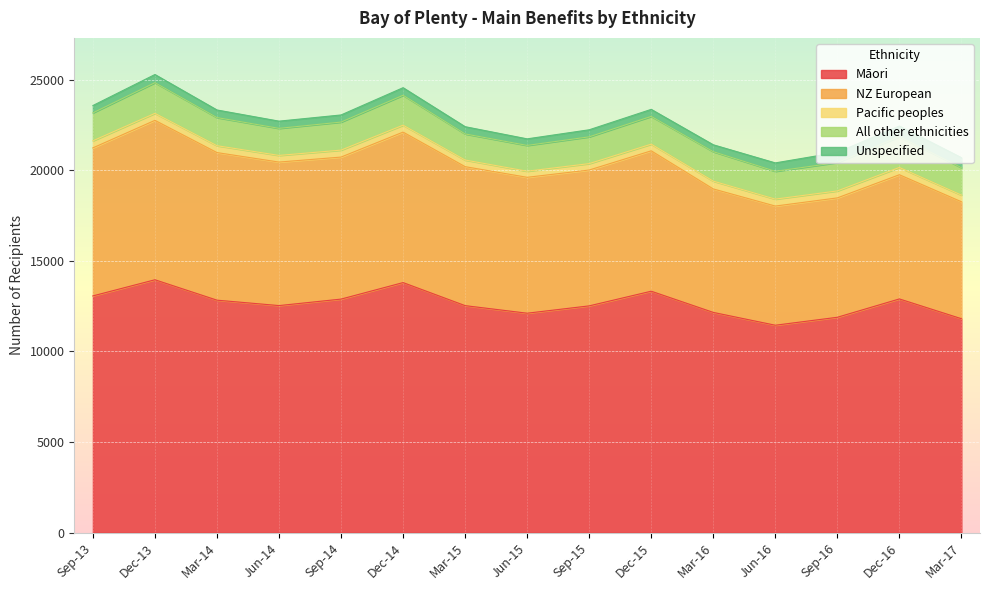

What is the difference between the Māori values at Dec-14 and Sep-16?

1916